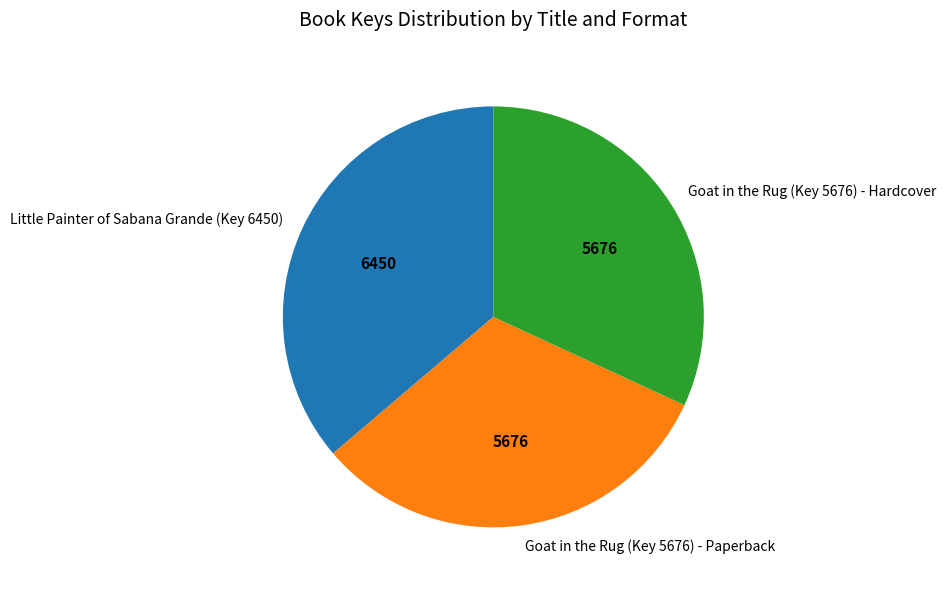

Is it true that Little Painter of Sabana Grande (Key 6450) is 36% of the pie?

True